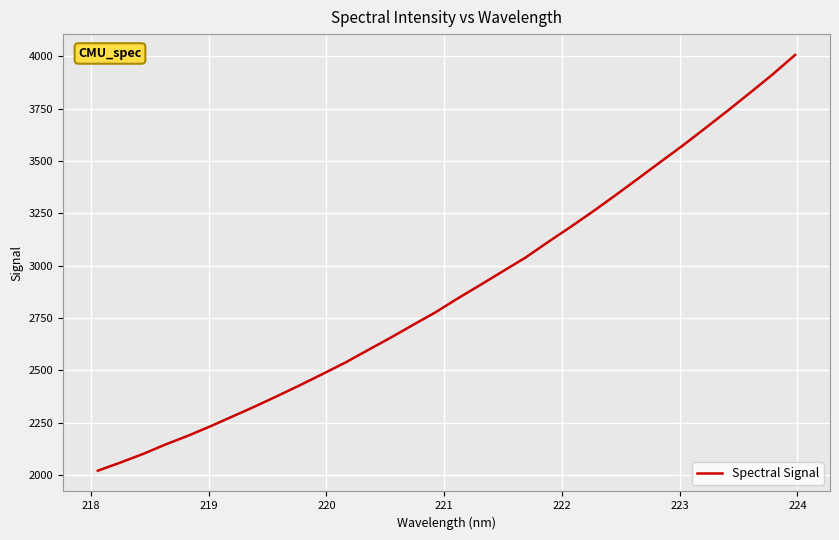

What is the maximum value shown in the chart?

4007.2